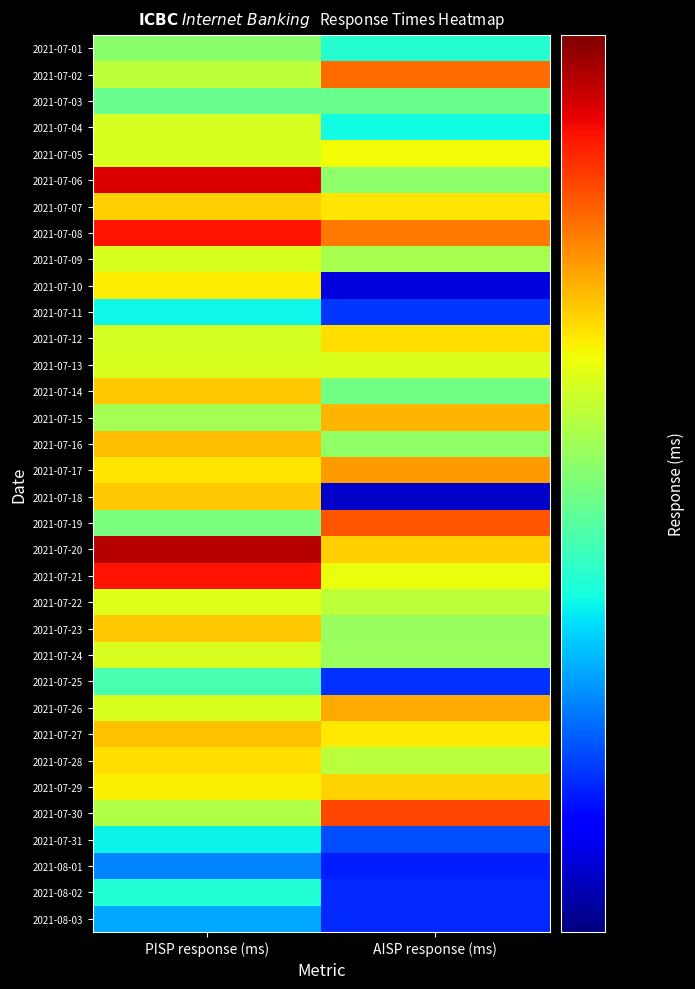

Which series has the largest total across all categories?

2021-07-08